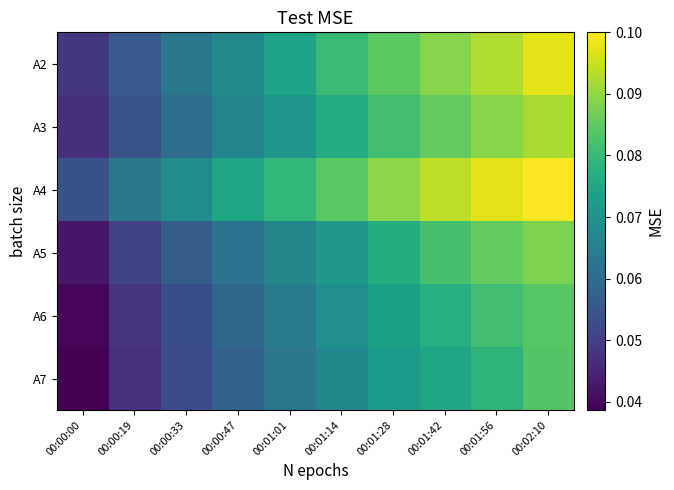

Between 00:01:42 and 00:01:56, which is larger?

00:01:56